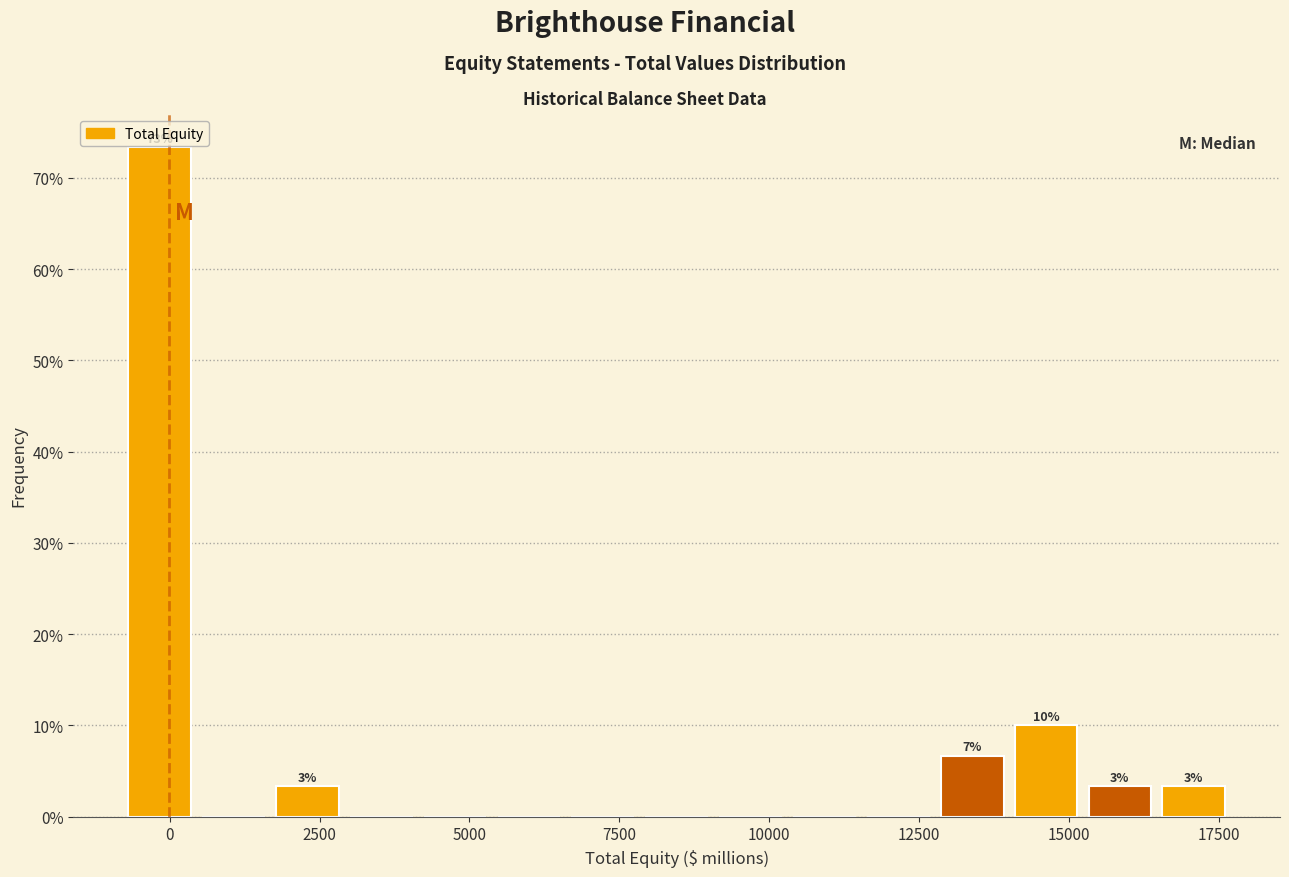

Read against the x-axis, roughly where is the centre of the tallest bar?

0